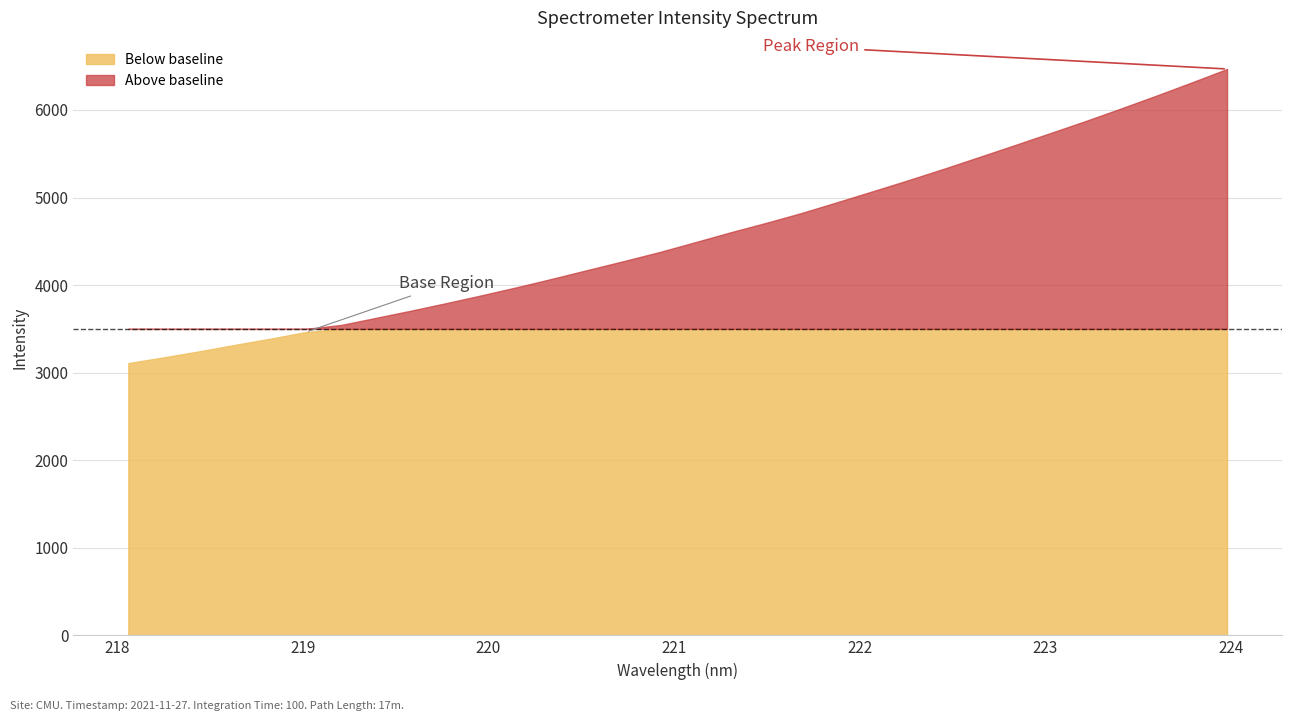

What is the label of the 29th point from the right?

218.6332